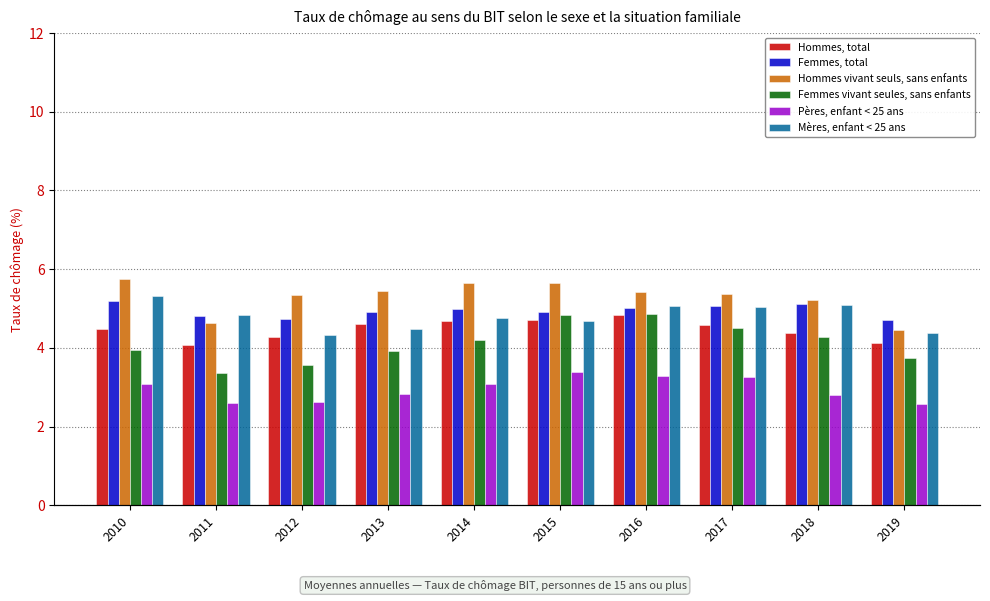

What is the smallest value displayed?

2.6